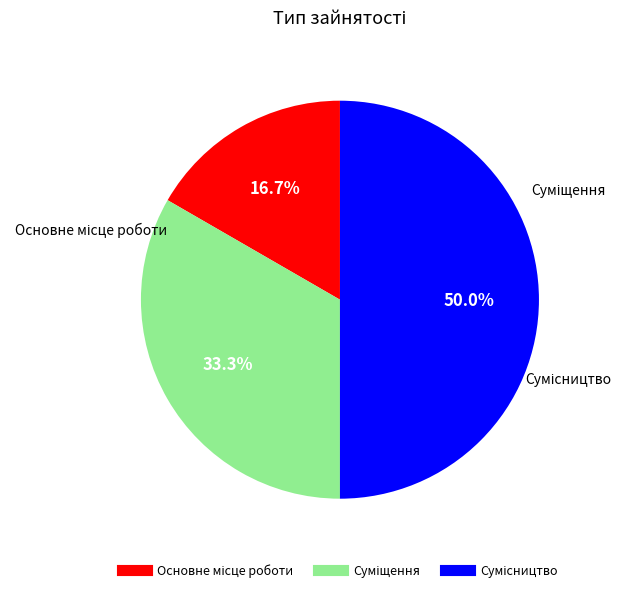

Does Сумісництво represent more than half of the total?

No